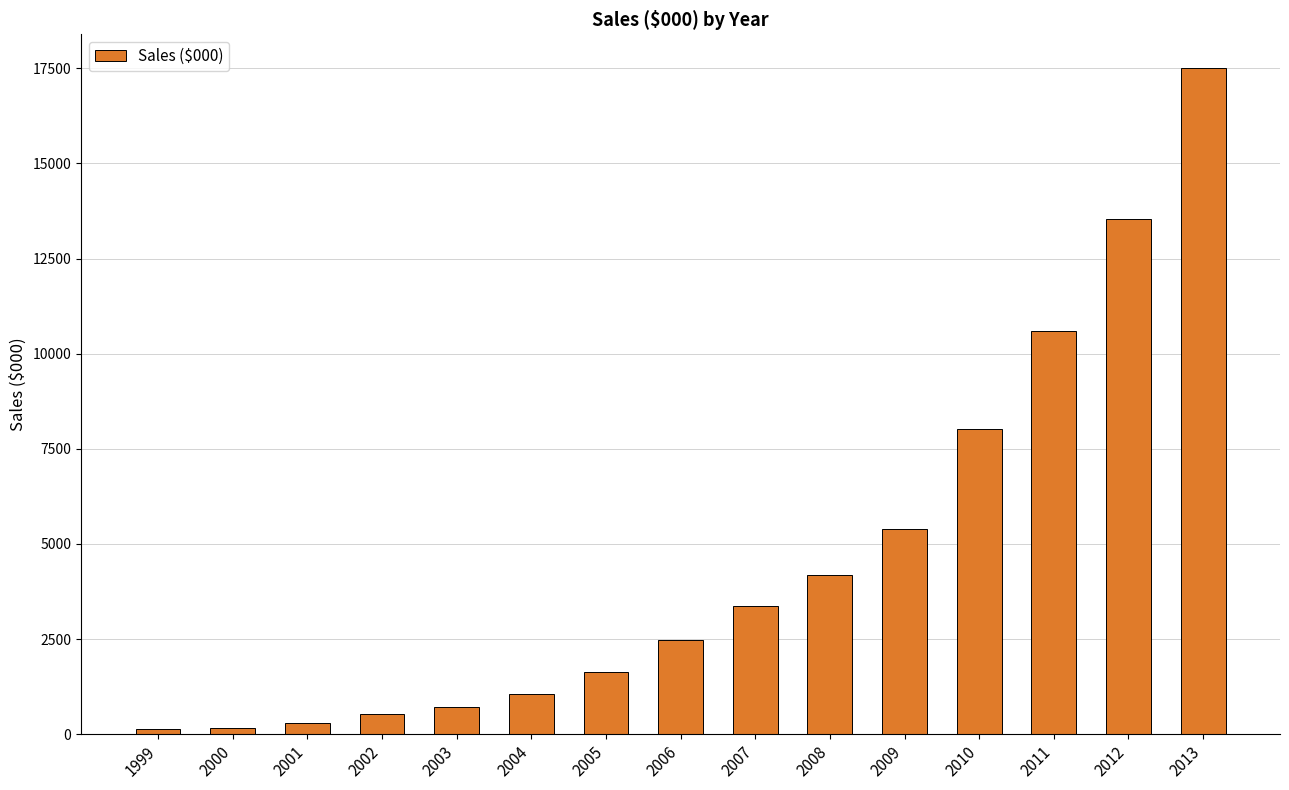

What is the sum of all values?

69594.0